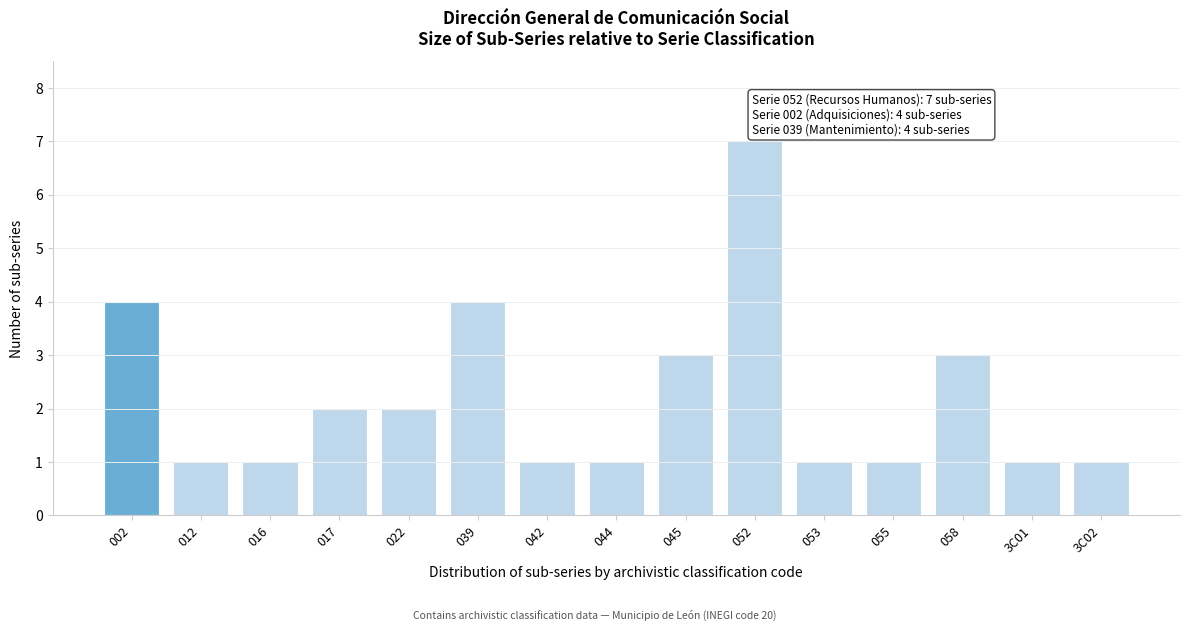

Reading right to left, transcribe all the data shown in this chart.

1	1	3	1	1	7	3	1	1	4	2	2	1	1	4